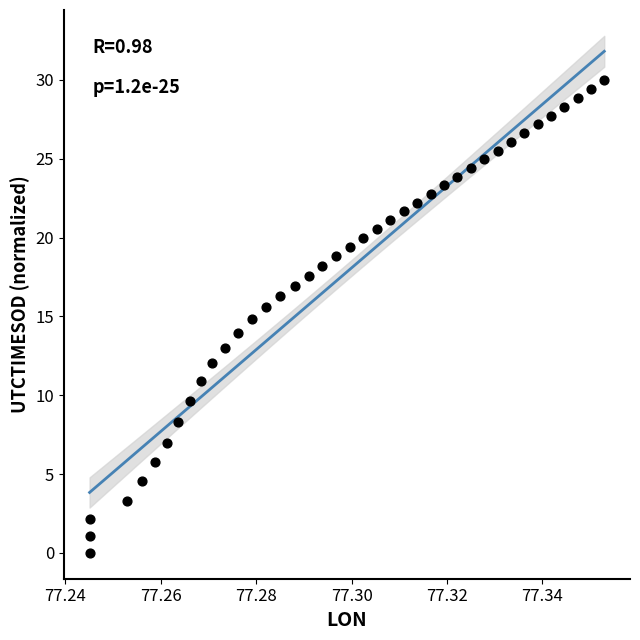

What is the range of Y values (max minus min)?

30.0